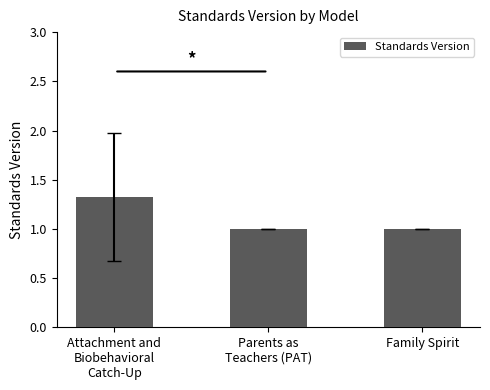

What is the maximum value shown in the chart?

1.3